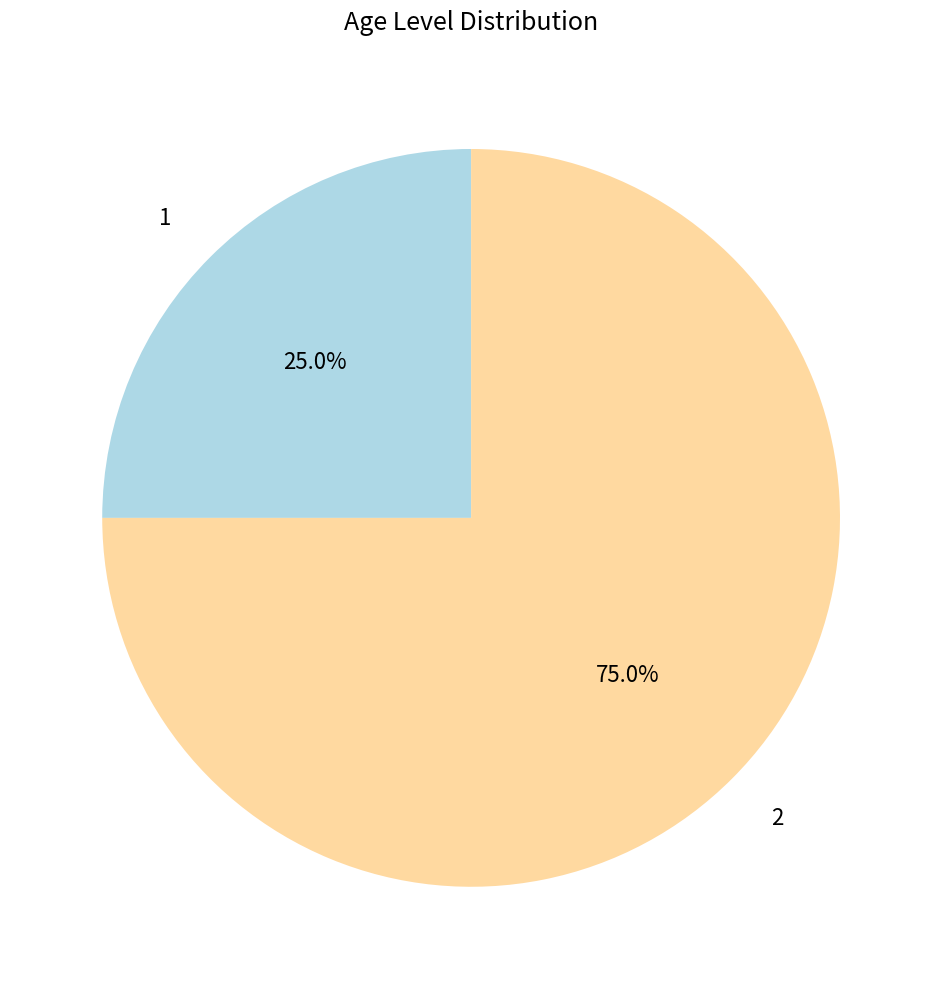

How much of the chart is everything except 2?

25.0%